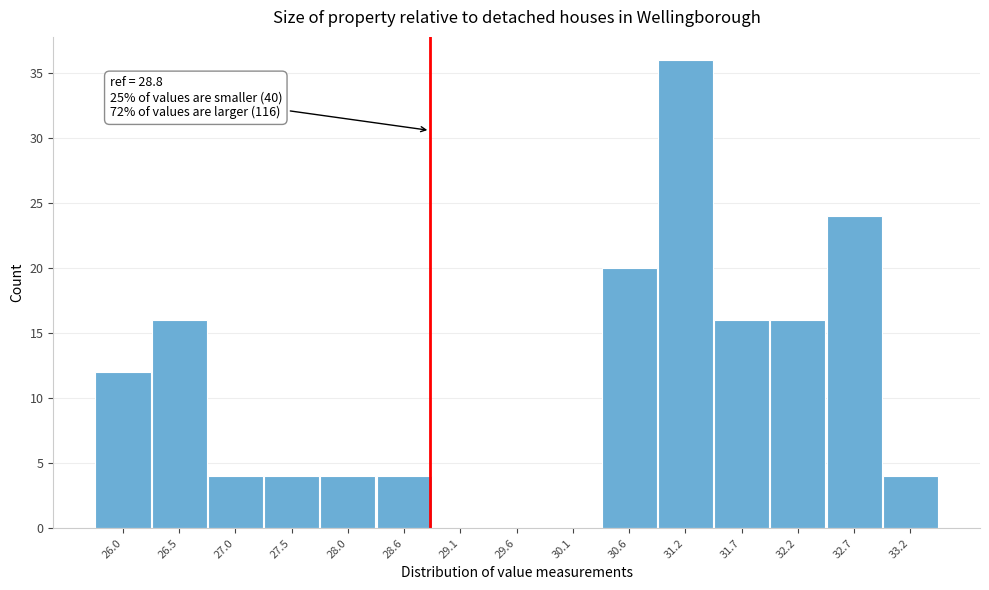

Over which range of the x-axis is the bar tallest?

30.90 to 31.42